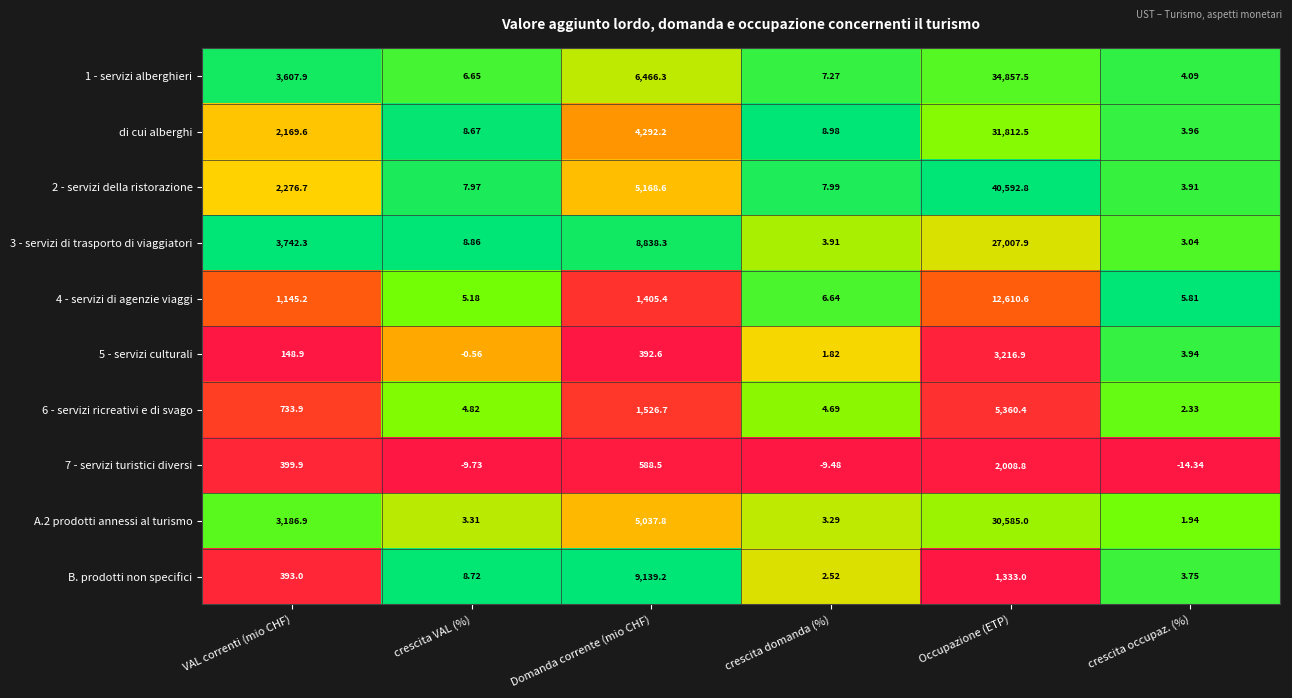

Between Domanda corrente (mio CHF) and crescita occupaz. (%), which series saw the biggest shift?

B. prodotti non specifici